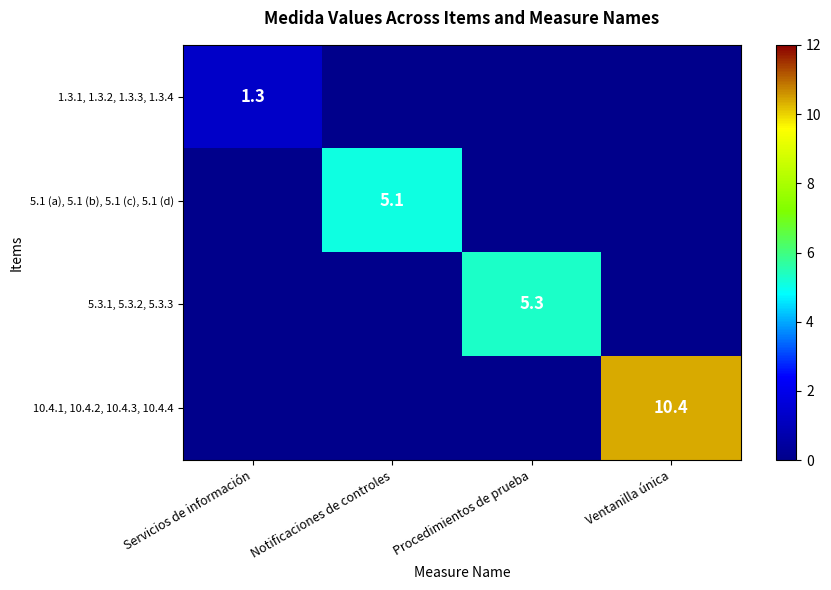

True or false: 5.1 (a), 5.1 (b), 5.1 (c), 5.1 (d) has a value of 5.1 at Notificaciones de controles.

True